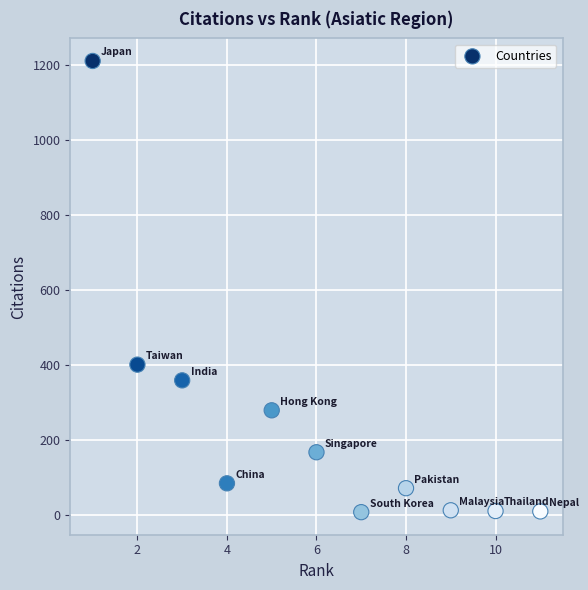

What is the range of Y values (max minus min)?

1205